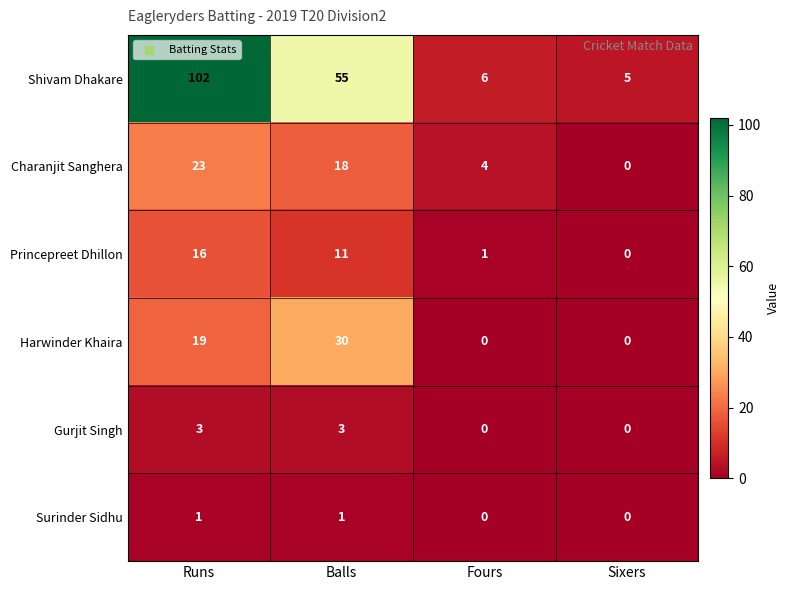

Reading left to right, list all the values displayed in this chart.

Shivam Dhakare: Runs=102	Balls=55	Fours=6	Sixers=5
Charanjit Sanghera: Runs=23	Balls=18	Fours=4	Sixers=0
Princepreet Dhillon: Runs=16	Balls=11	Fours=1	Sixers=0
Harwinder Khaira: Runs=19	Balls=30	Fours=0	Sixers=0
Gurjit Singh: Runs=3	Balls=3	Fours=0	Sixers=0
Surinder Sidhu: Runs=1	Balls=1	Fours=0	Sixers=0